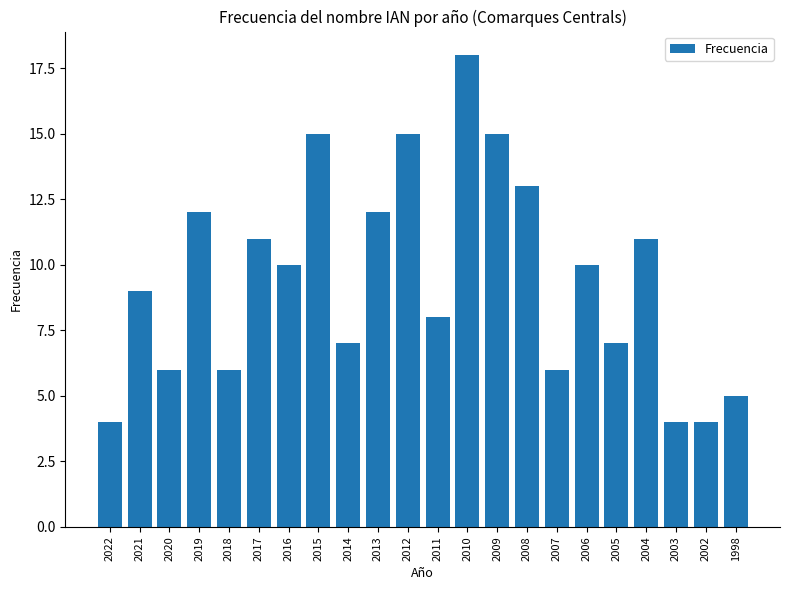

Is it true that the value at 2012 is 6?

False